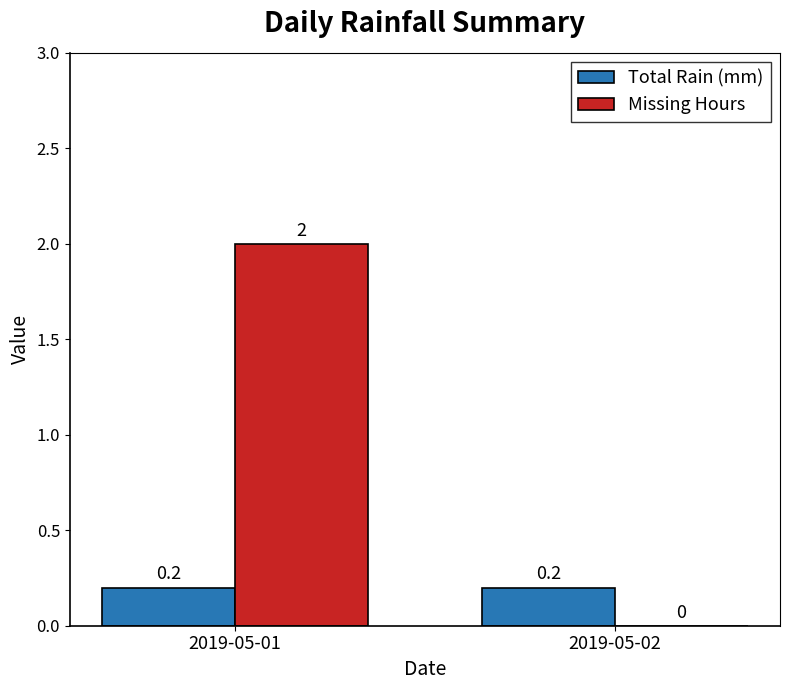

Which series has the widest spread of values?

Missing Hours